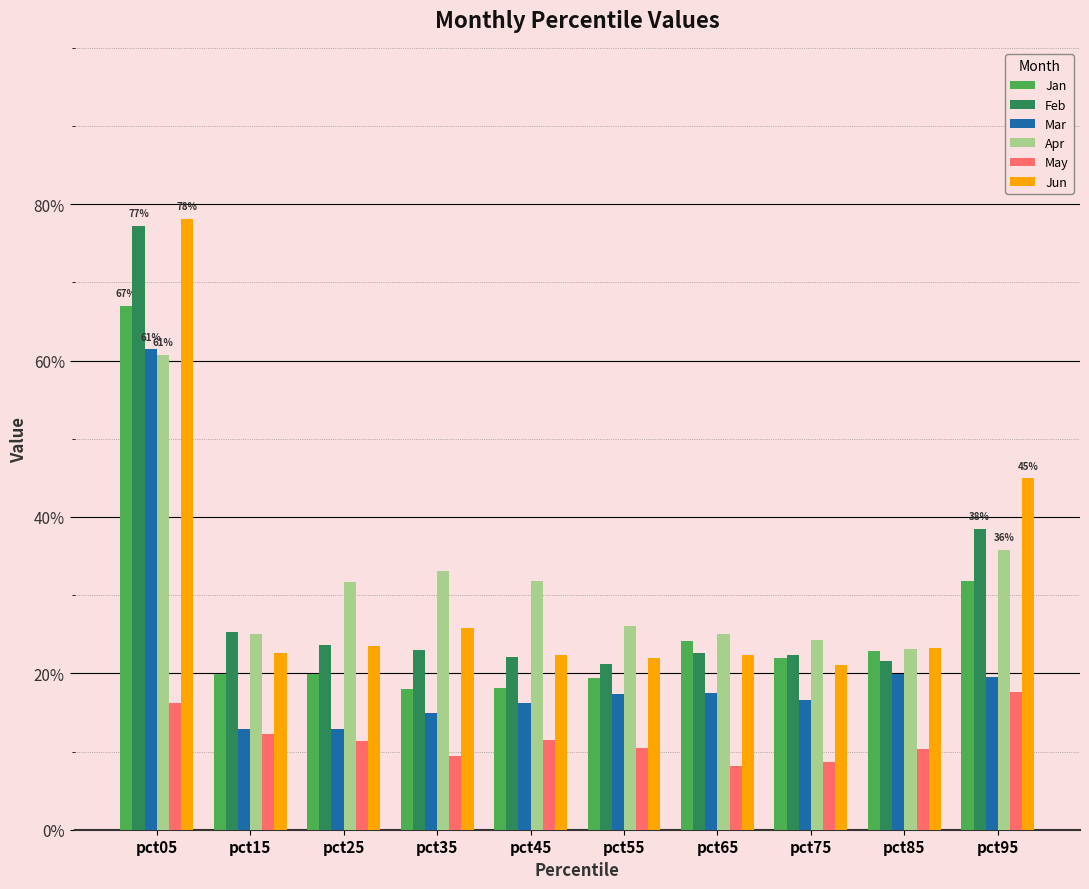

The value of Feb at pct55 is 0.1. True or false?

False